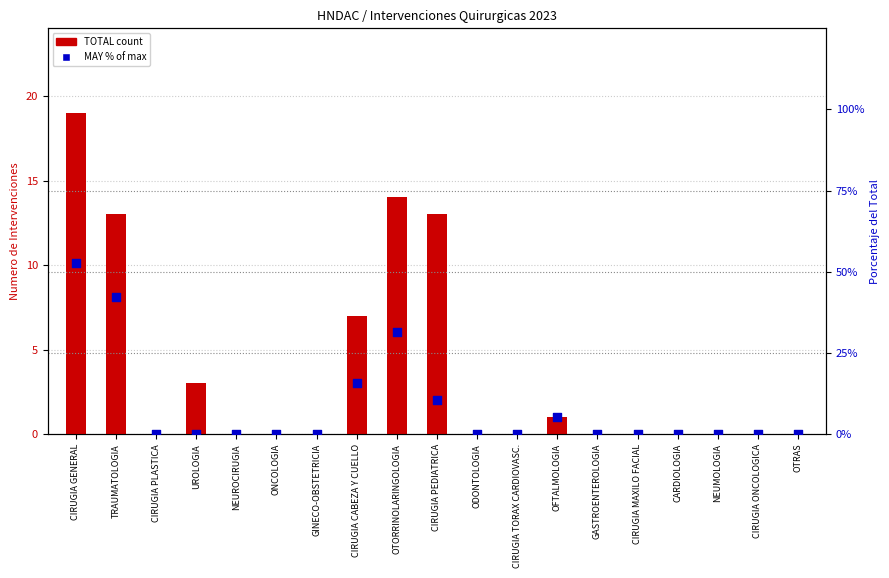

What is the total value across all series at OTORRINOLARINGOLOGIA?

45.6